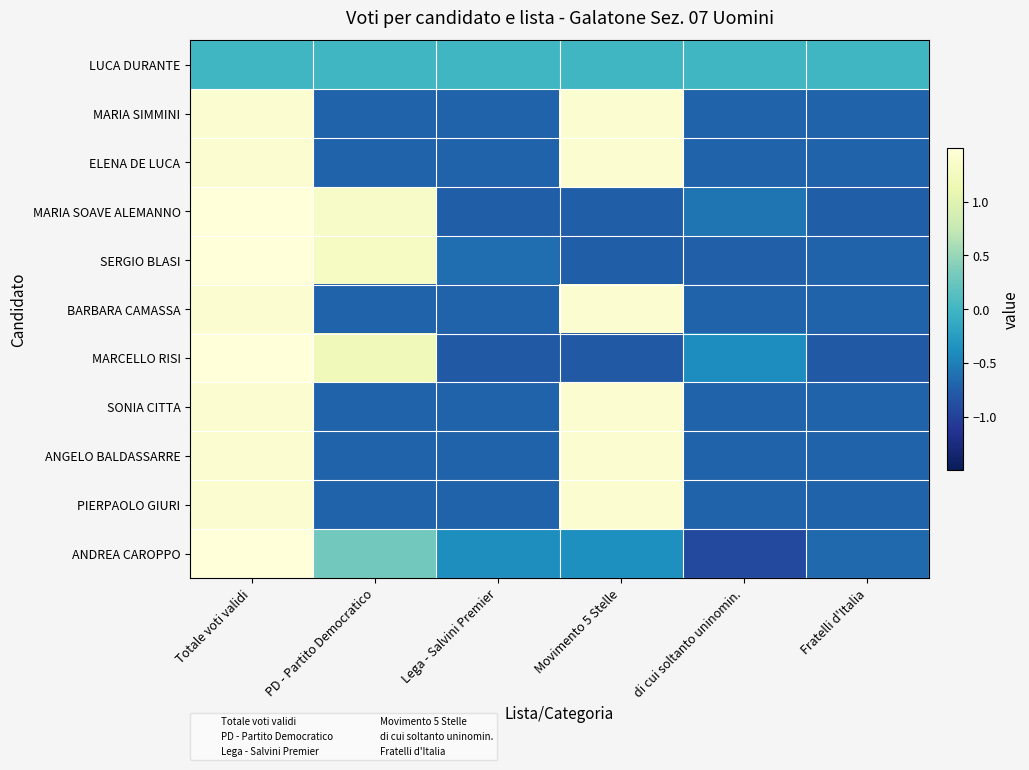

Rank the series by their maximum value, from lowest to highest.

LUCA DURANTE, MARIA SIMMINI, BARBARA CAMASSA, PIERPAOLO GIURI, ELENA DE LUCA, SONIA CITTA, ANGELO BALDASSARRE, MARIA SOAVE ALEMANNO, SERGIO BLASI, MARCELLO RISI, ANDREA CAROPPO